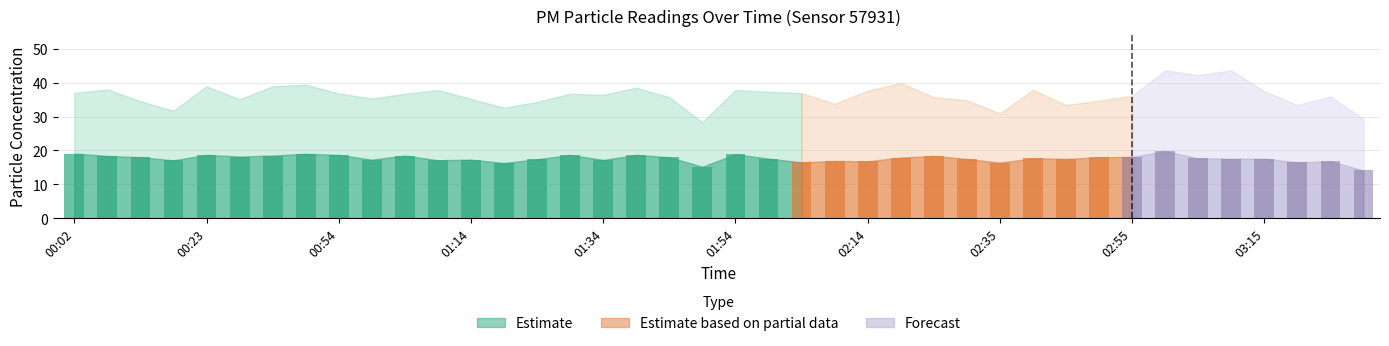

What is the difference between the P1 values at 02:40 and 00:54?

1.1